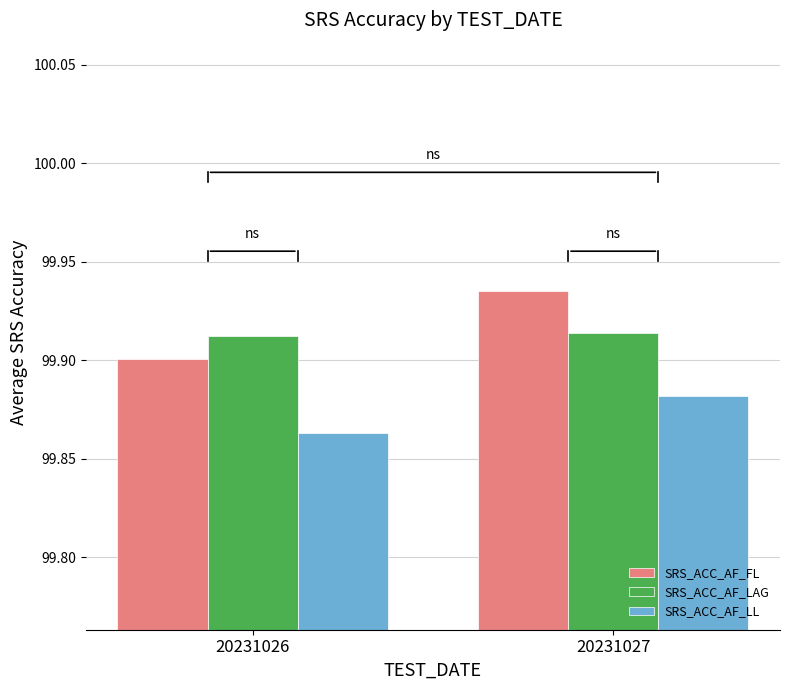

Between 20231026 and 20231027, which series saw the biggest shift?

SRS_ACC_AF_FL